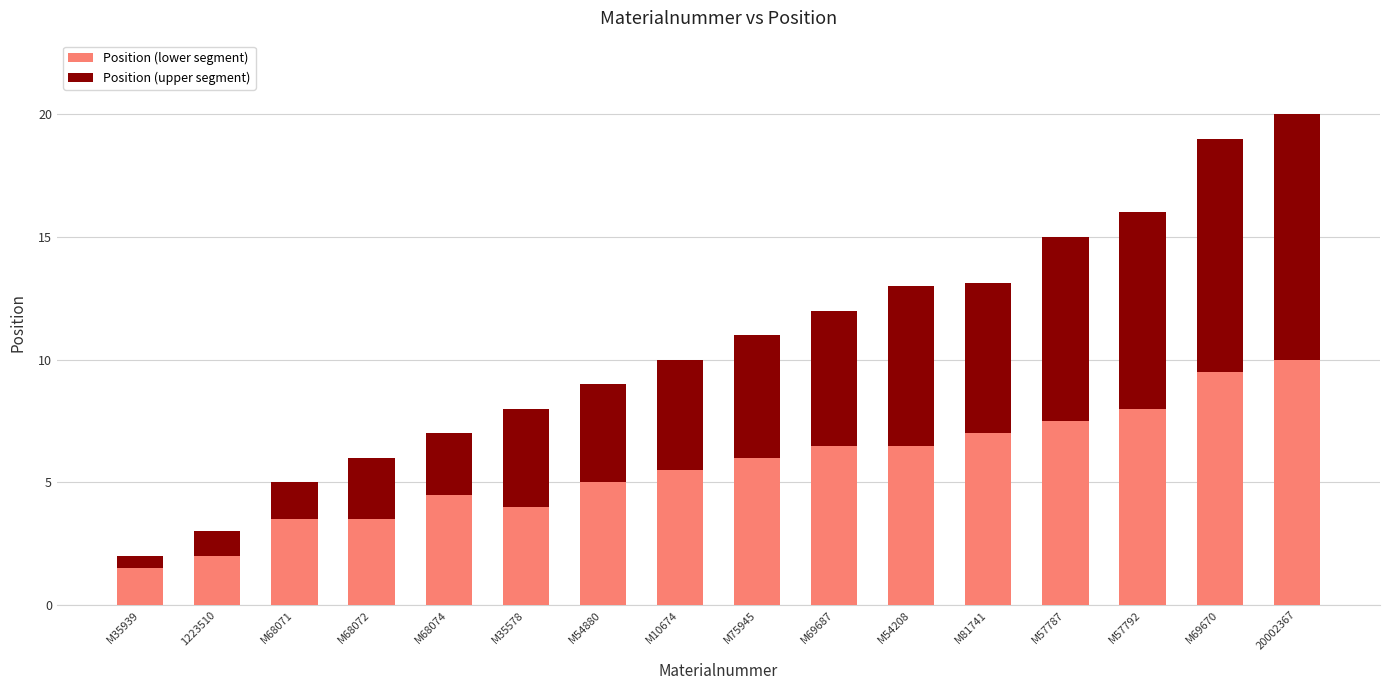

Does the chart contain stacked bars?

Yes